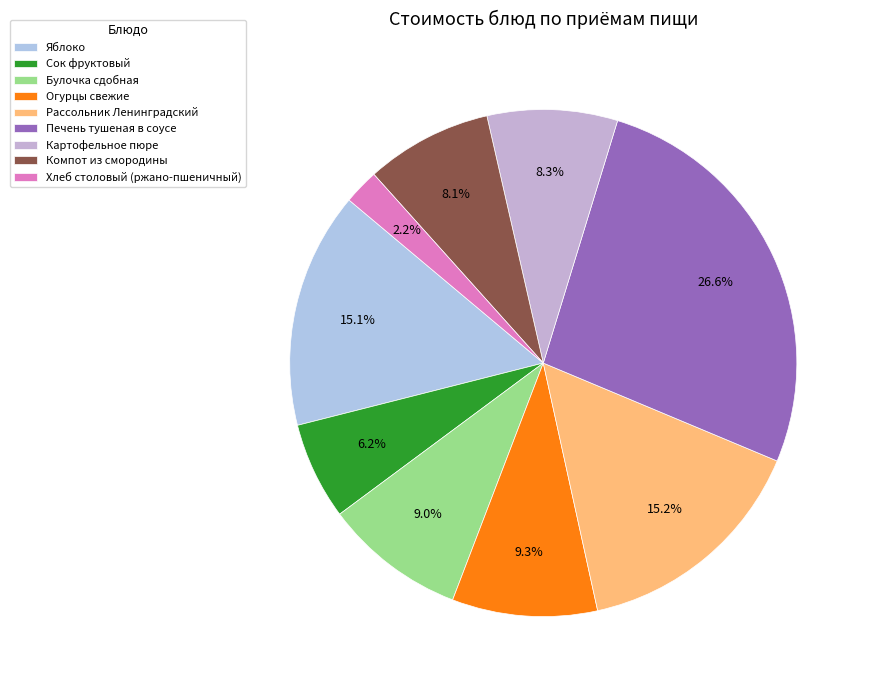

What is the change in value from Печень тушеная в соусе to Хлеб столовый (ржано-пшеничный)?

-48.6